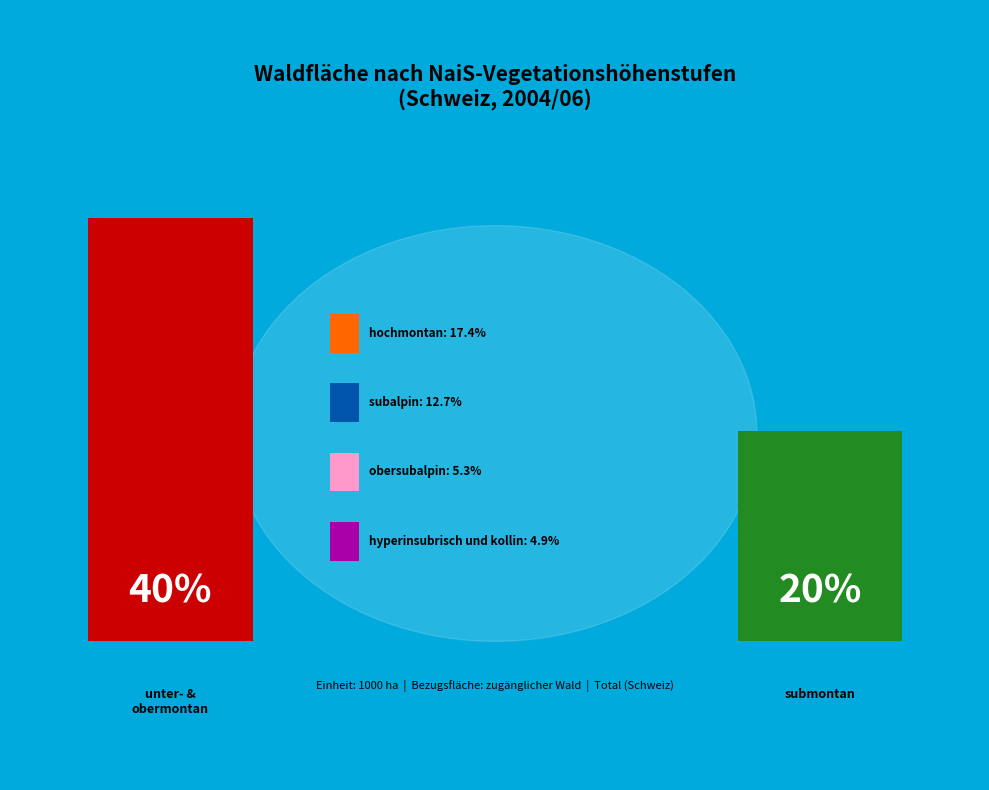

Do submontan and subalpin together represent more than half of the pie?

No